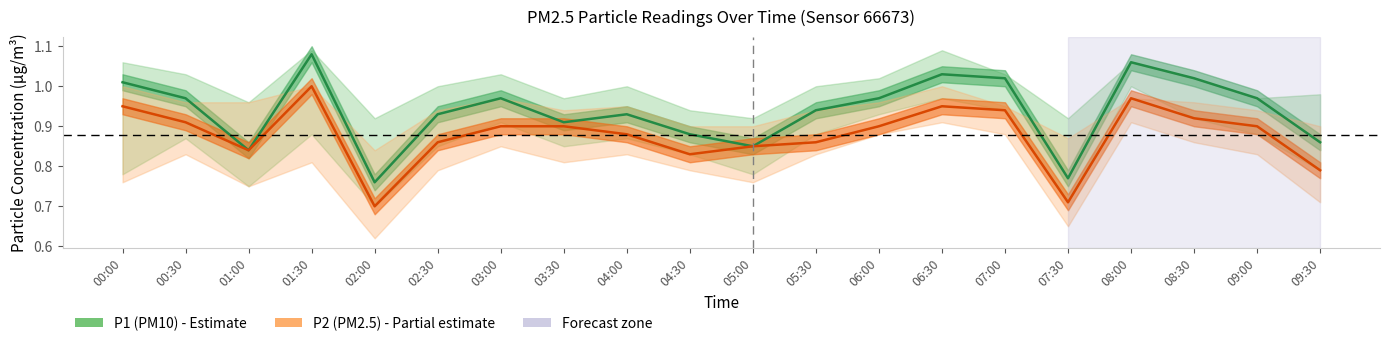

Reading right to left, what are all the values shown in this chart?

P1 (PM10): 0.9	1.0	1.0	1.1	0.8	1.0	1.0	1.0	0.9	0.8	0.9	0.9	0.9	1.0	0.9	0.8	1.1	0.8	1.0	1.0
P2 (PM2.5): 0.8	0.9	0.9	1.0	0.7	0.9	0.9	0.9	0.9	0.8	0.8	0.9	0.9	0.9	0.9	0.7	1.0	0.8	0.9	0.9